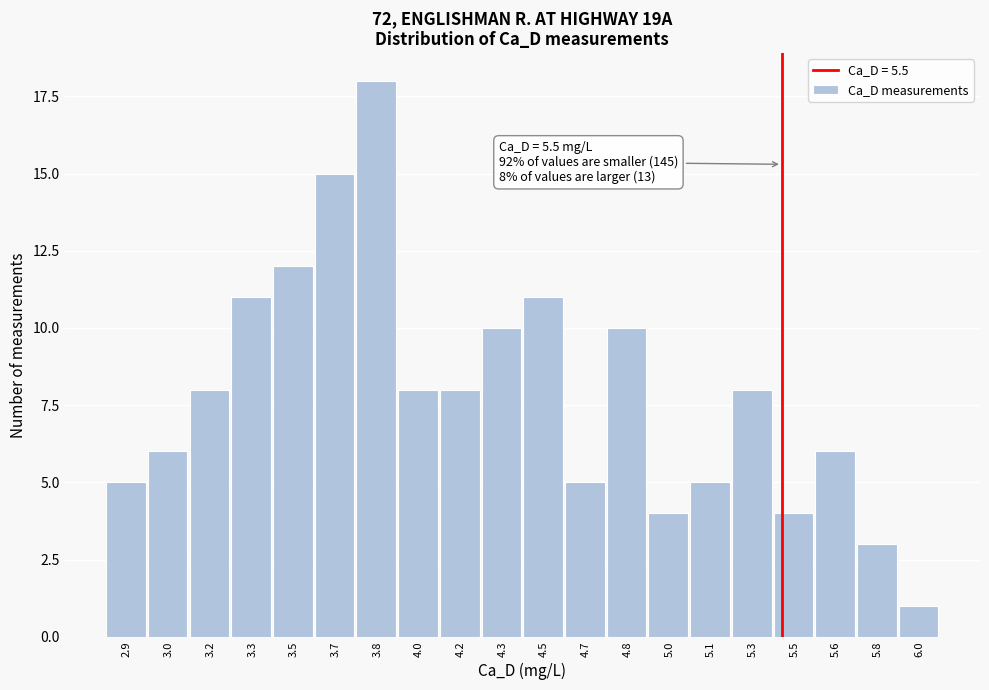

Reading left to right, what are all the values shown in this chart?

5	6	8	11	12	15	18	8	8	10	11	5	10	4	5	8	4	6	3	1